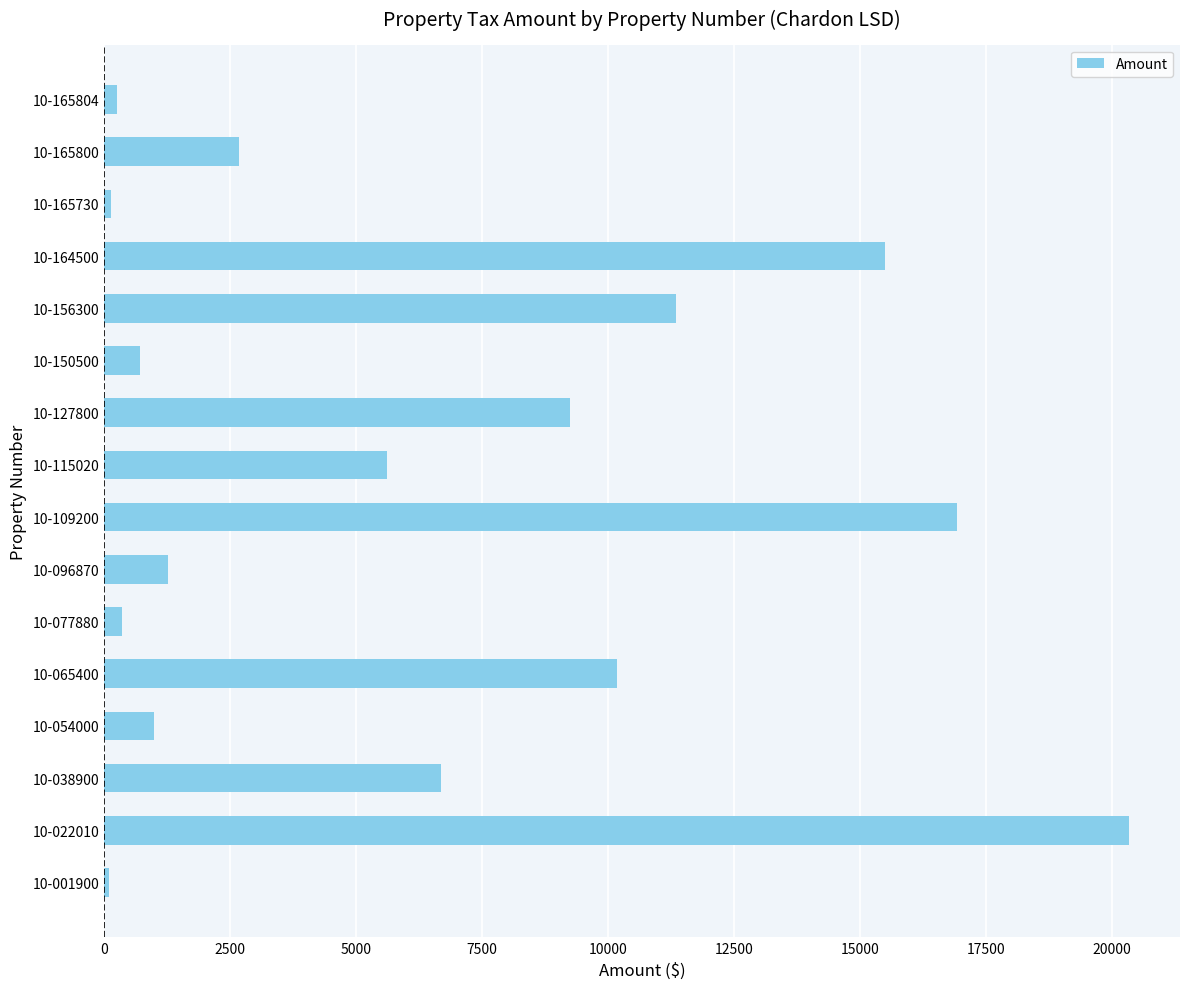

What is the sum of all values?

102372.8